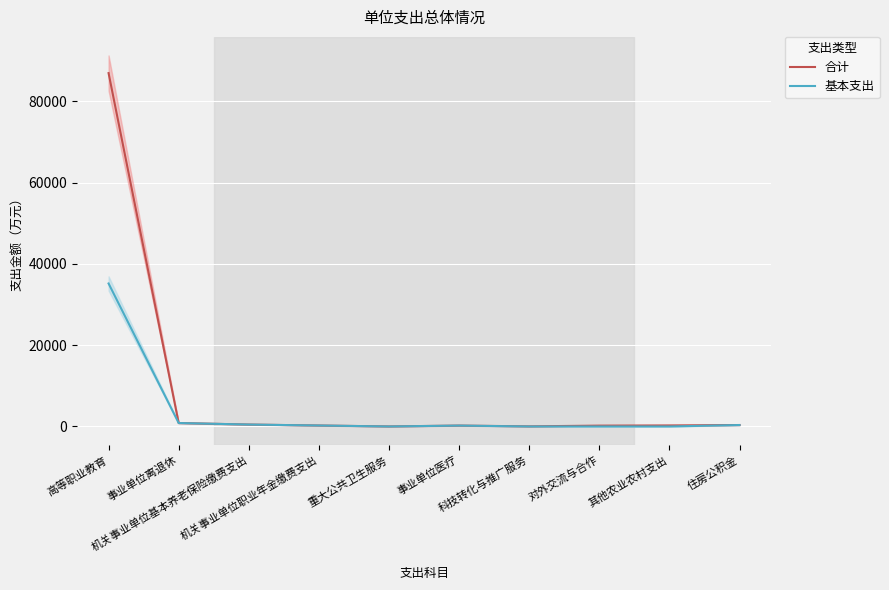

At which category does 合计 reach its first local peak?

事业单位医疗